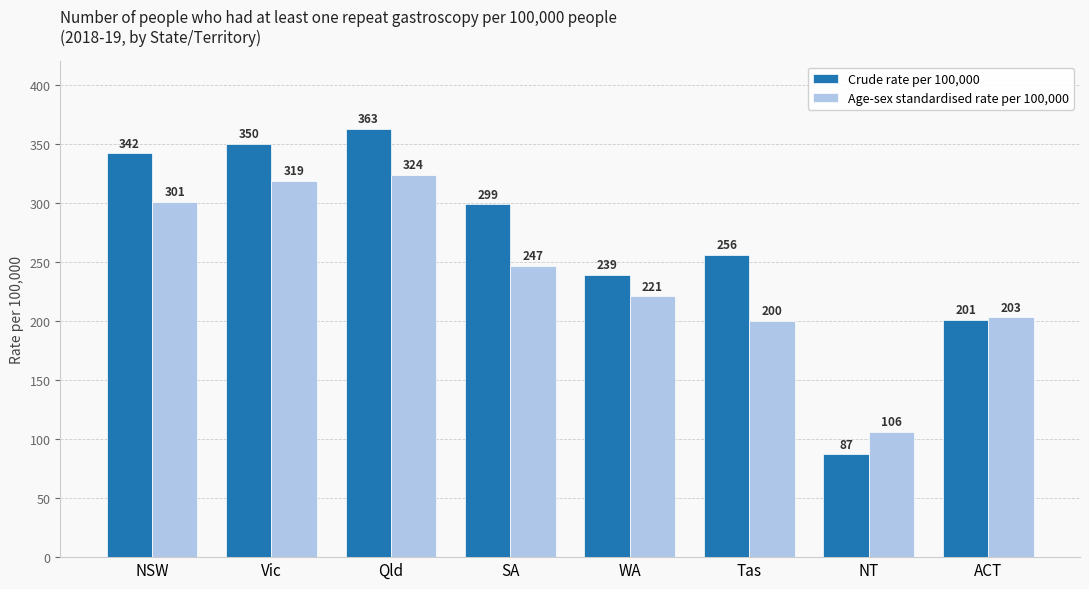

What is the difference between the highest and lowest values at Vic?

31